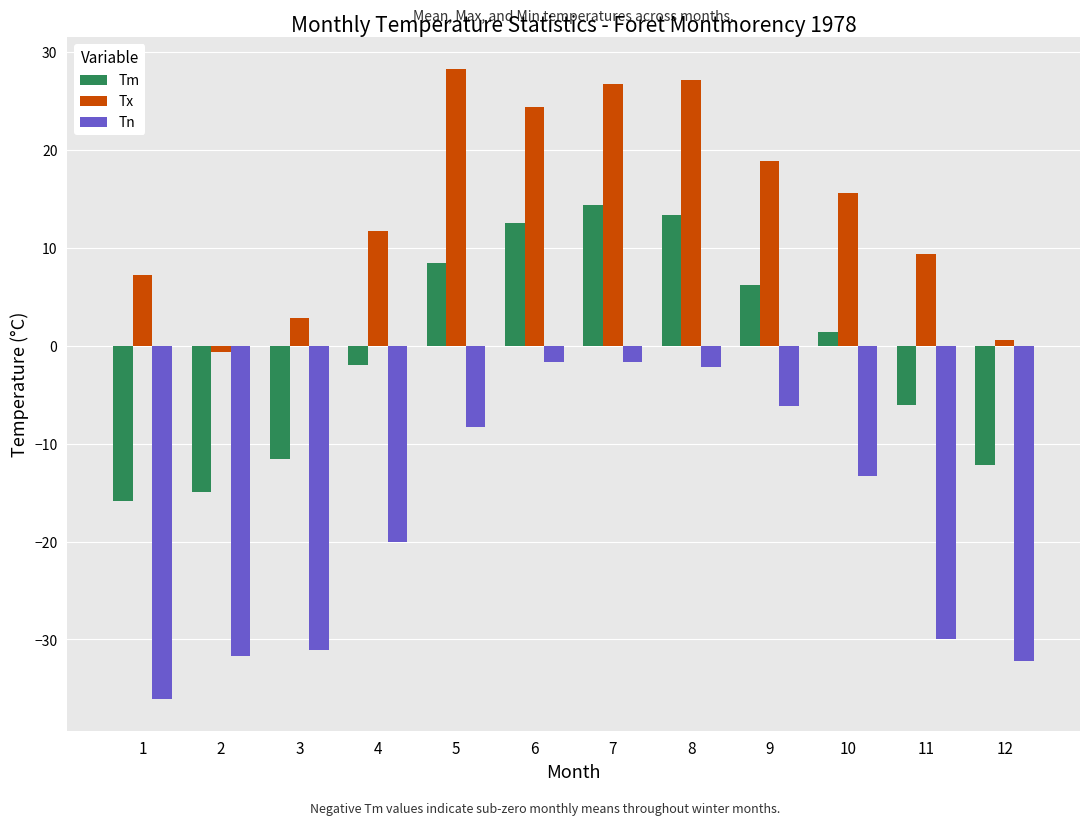

Reading left to right, extract all data points from this chart.

Tm: -15.8	-14.9	-11.6	-2.0	8.5	12.5	14.4	13.4	6.2	1.4	-6.0	-12.2
Tx: 7.2	-0.6	2.8	11.7	28.3	24.4	26.7	27.2	18.9	15.6	9.4	0.6
Tn: -36.1	-31.7	-31.1	-20.0	-8.3	-1.7	-1.7	-2.2	-6.1	-13.3	-30.0	-32.2